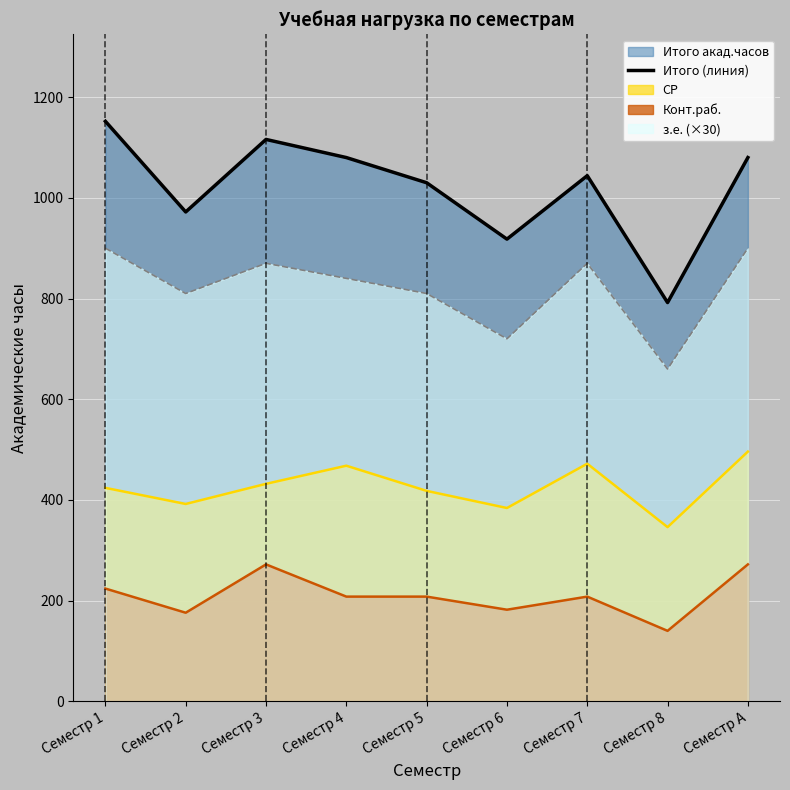

Reading right to left, extract all data points from this chart.

Семестр A=1080	Семестр 8=792	Семестр 7=1044	Семестр 6=918	Семестр 5=1030	Семестр 4=1080	Семестр 3=1116	Семестр 2=972	Семестр 1=1152